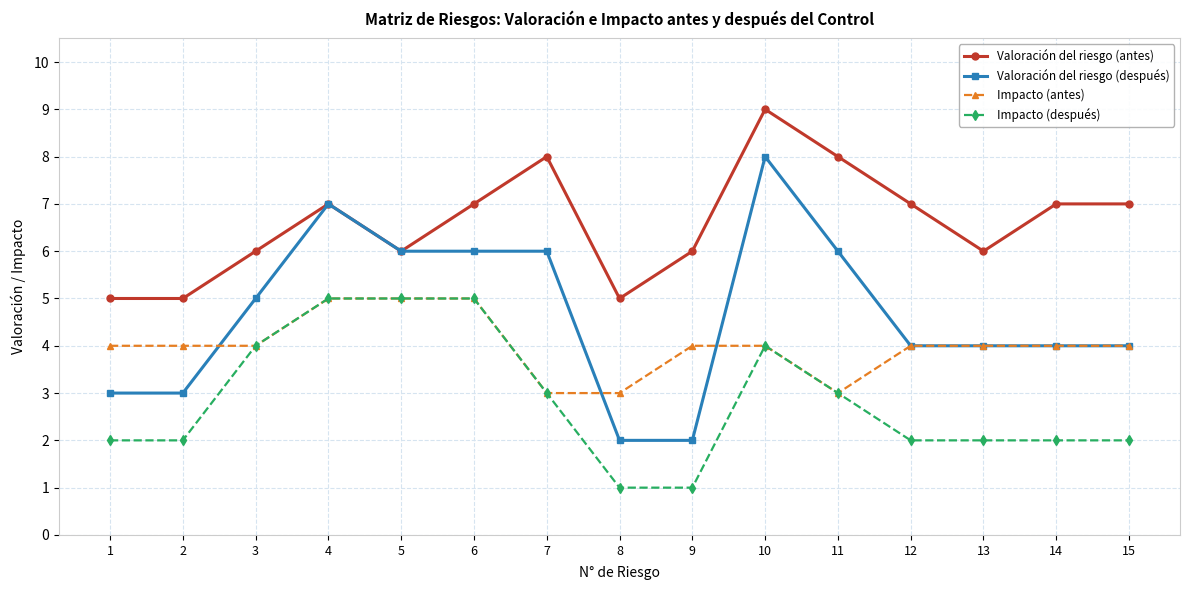

True or false: Impacto (antes) has a value of 3 at 11.

True